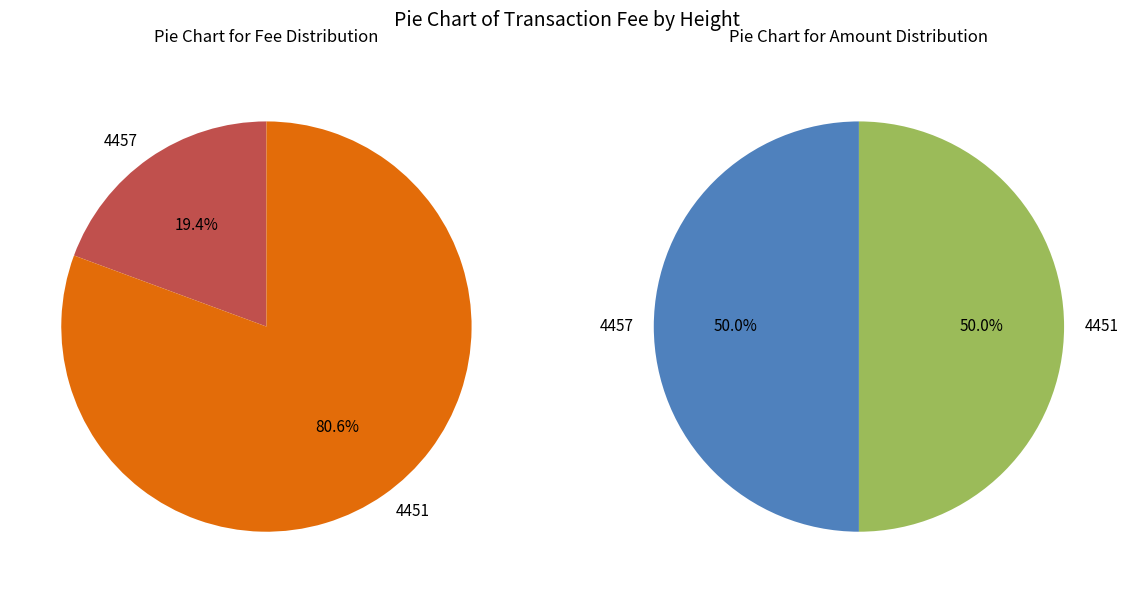

To the nearest percent, what is the average slice percentage?

50%